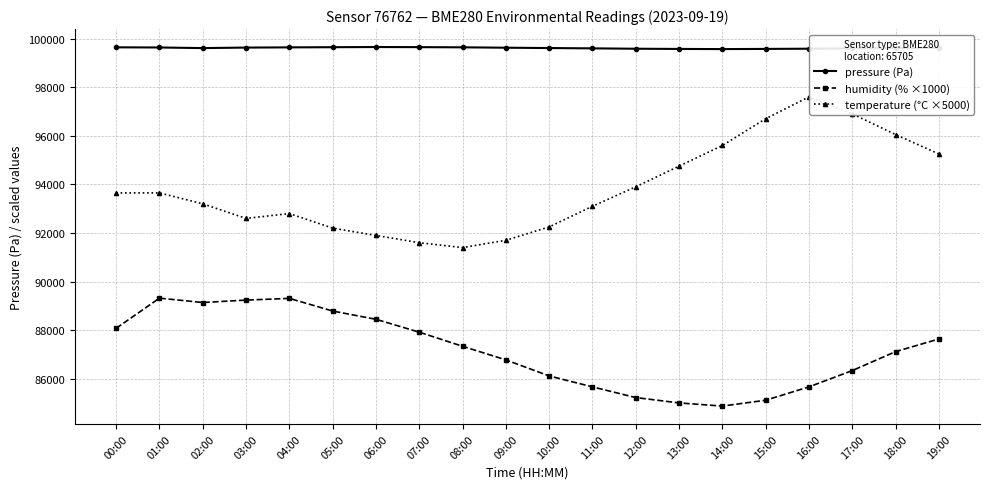

The value of humidity (% ×1000) at 10:00 is 29331.3. True or false?

False